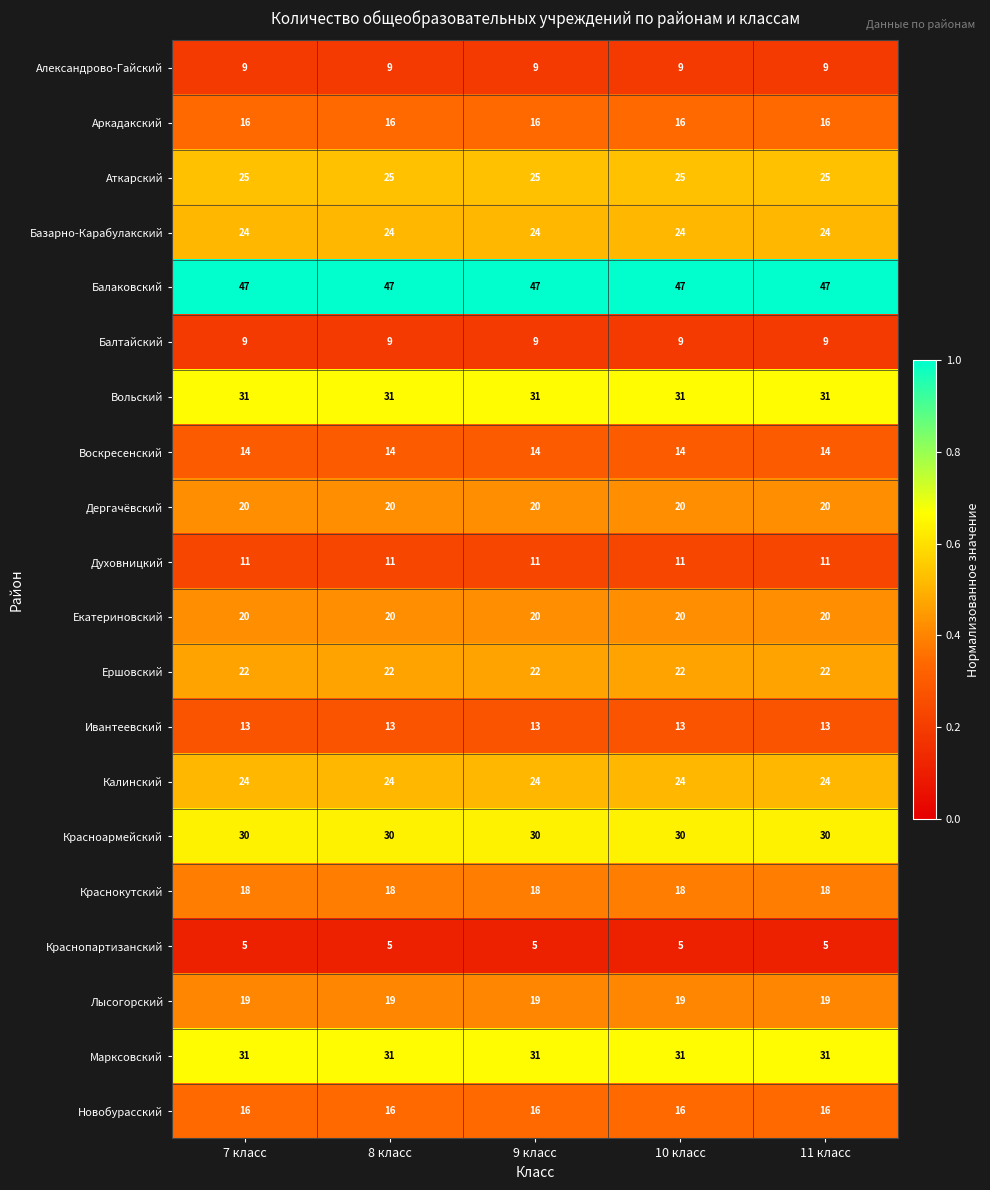

What is the average value of the Балтайский series?

9